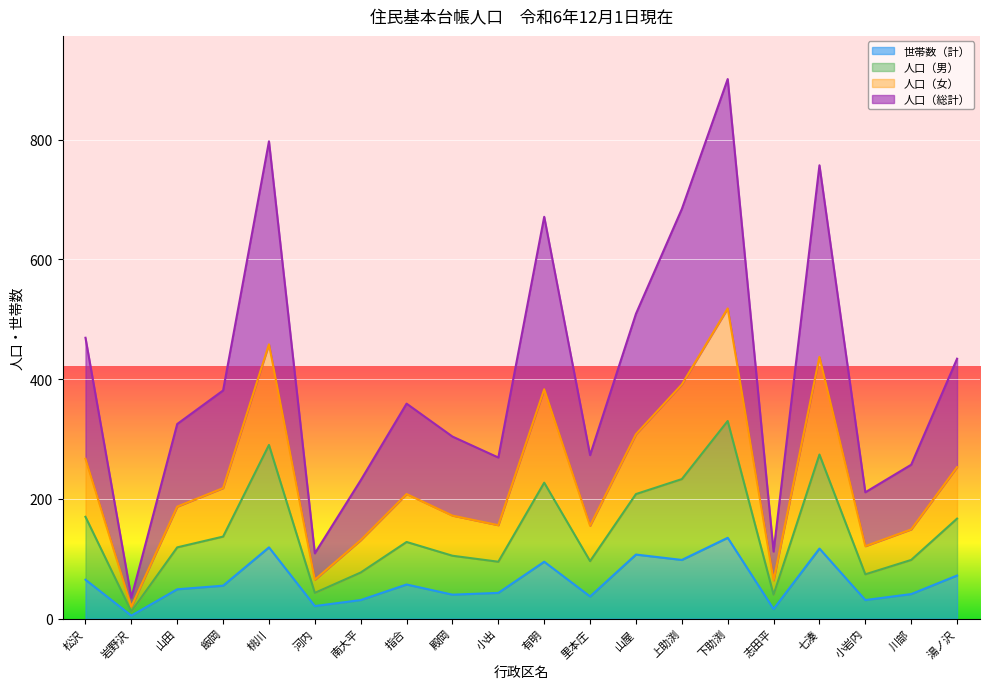

How many interior local valleys does the 人口（女） series have?

6